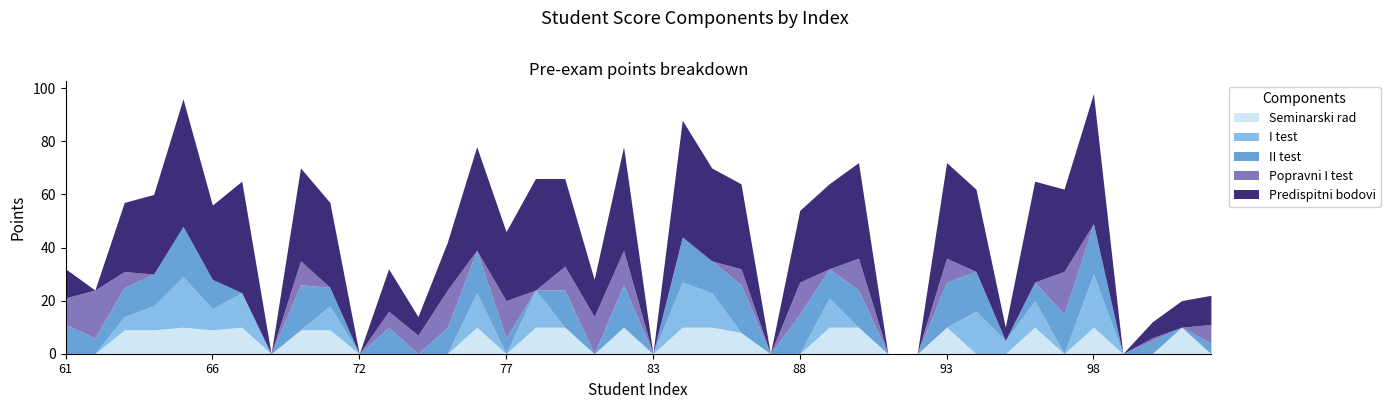

The Predispitni bodovi series shows 0 at 87. True or false?

True